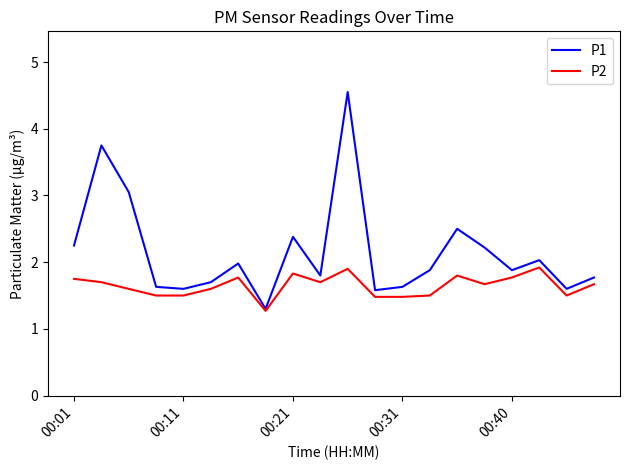

Rank the series by their average value, from lowest to highest.

P2, P1